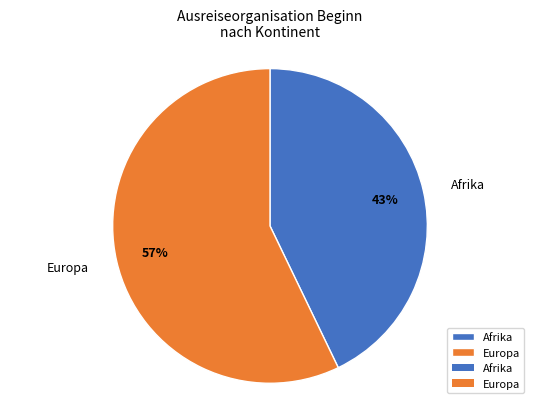

Combined, do Afrika and Europa account for over 50%?

Yes